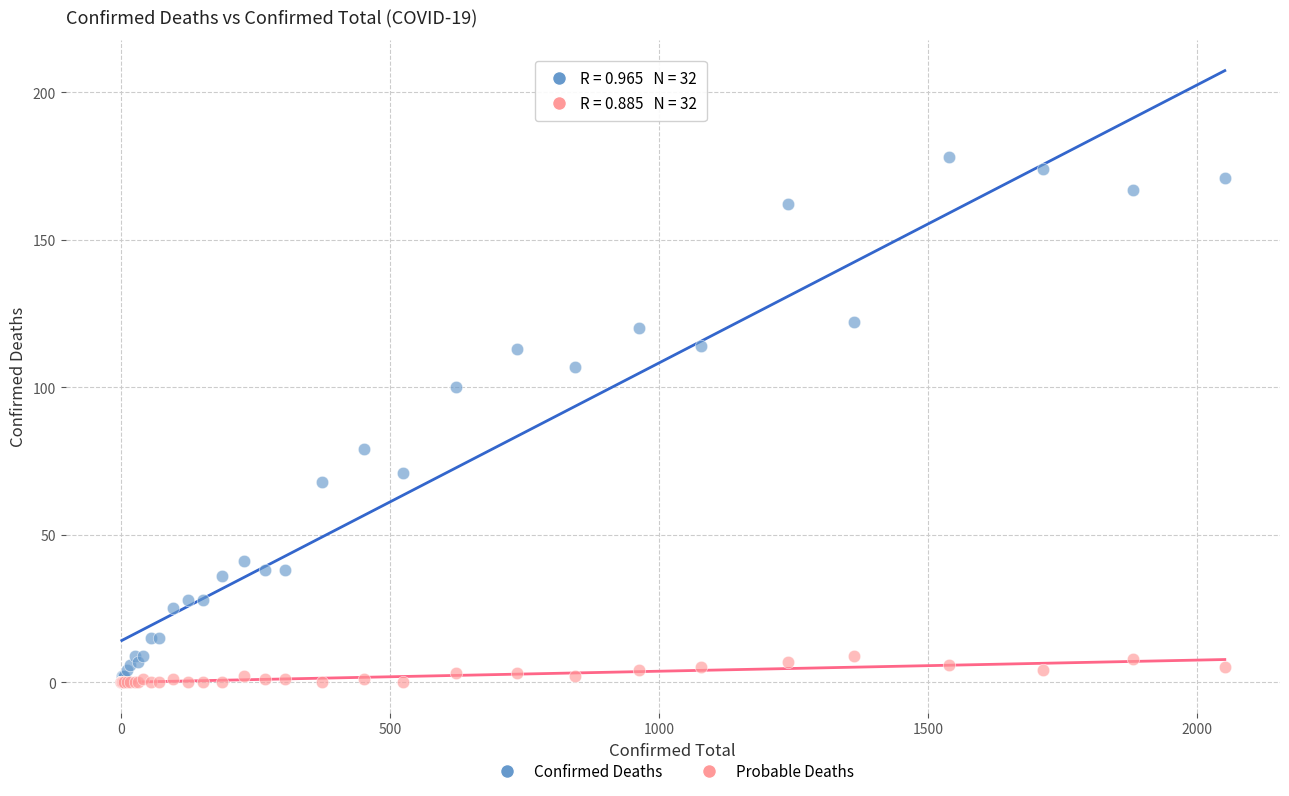

Which series reaches the maximum Y coordinate?

Confirmed Deaths